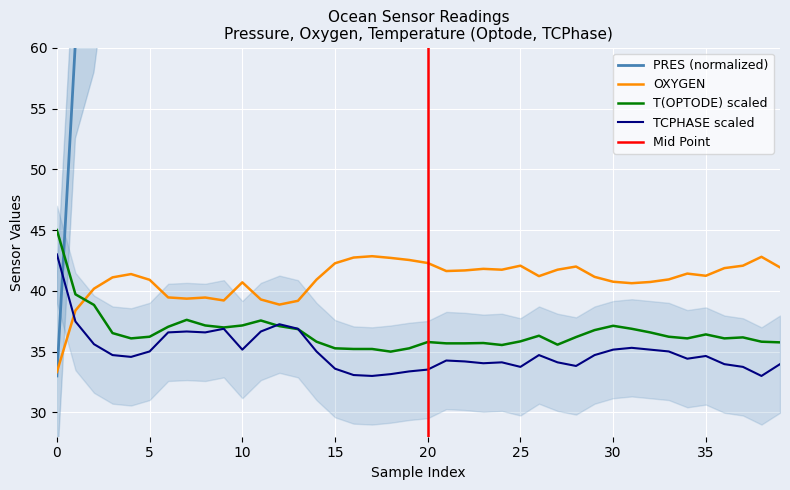

What is the lowest value of the T(OPTODE) scaled series?

35.0